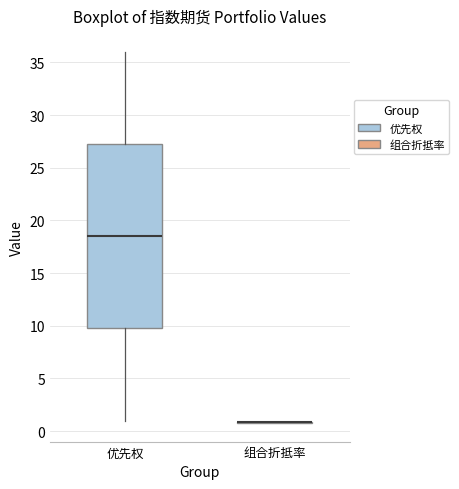

Where does the lower whisker of the box for 优先权 end on the y-axis? The values are not printed on the chart, so give them approximately, as read against the axis.

1.0